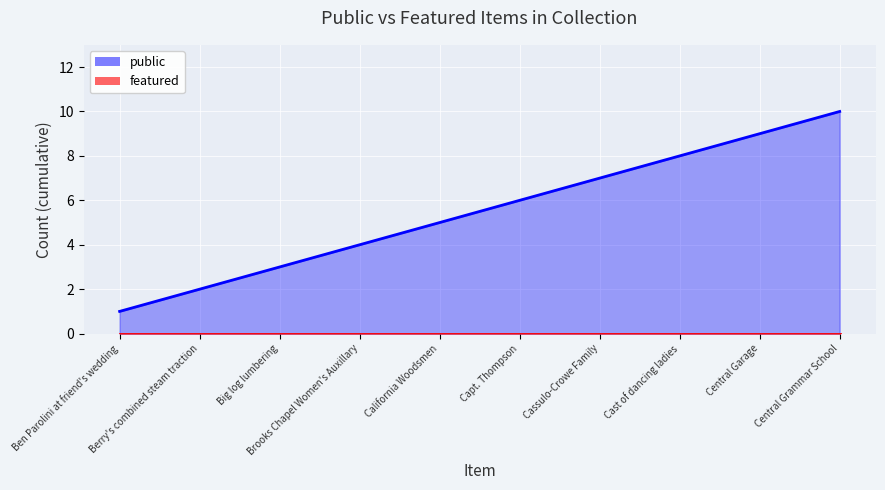

The value of featured (line) at Berry's combined steam traction is 0. True or false?

True